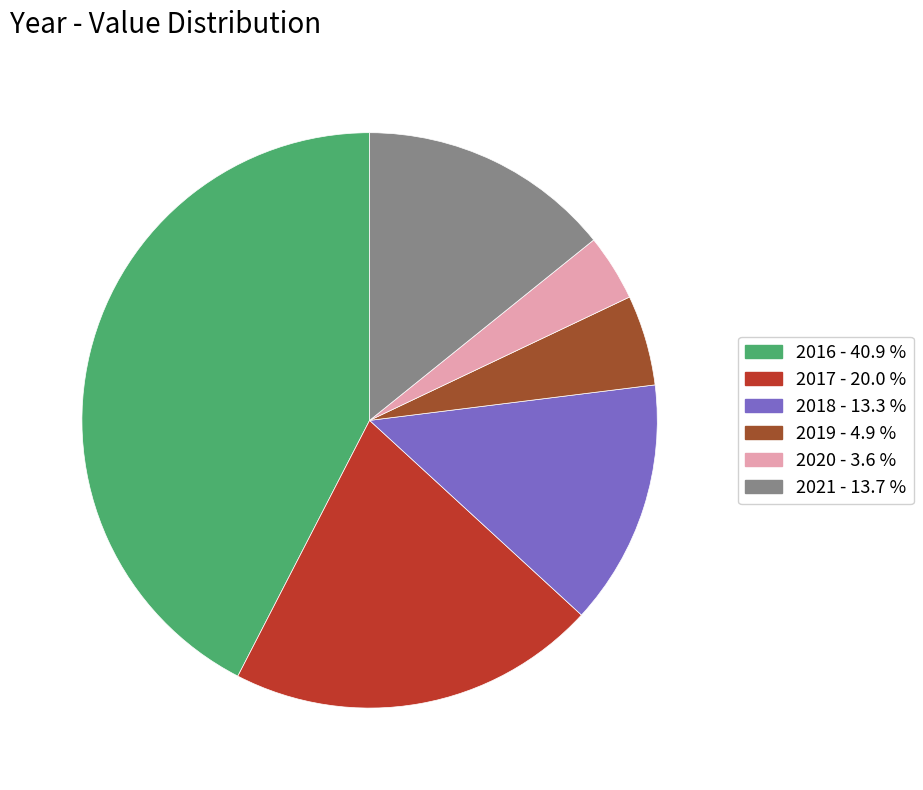

Do 2019 and 2016 together represent more than half of the pie?

No